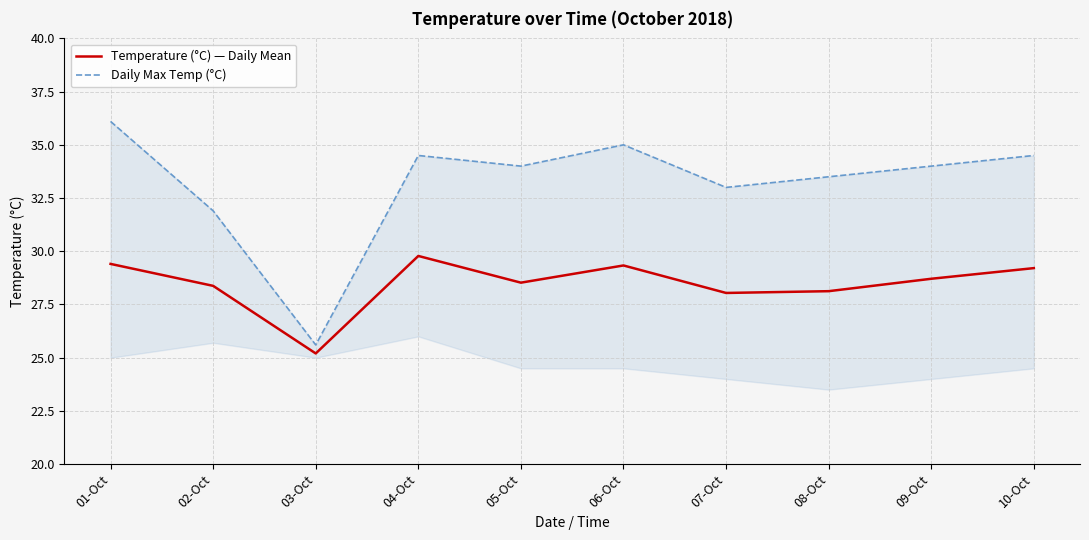

Reading left to right, what are all the values shown in this chart?

Temperature (°C) — Daily Mean: 29.4	28.4	25.2	29.8	28.5	29.3	28.0	28.1	28.7	29.2
Daily Max Temp (°C): 36.1	31.9	25.6	34.5	34.0	35.0	33.0	33.5	34.0	34.5